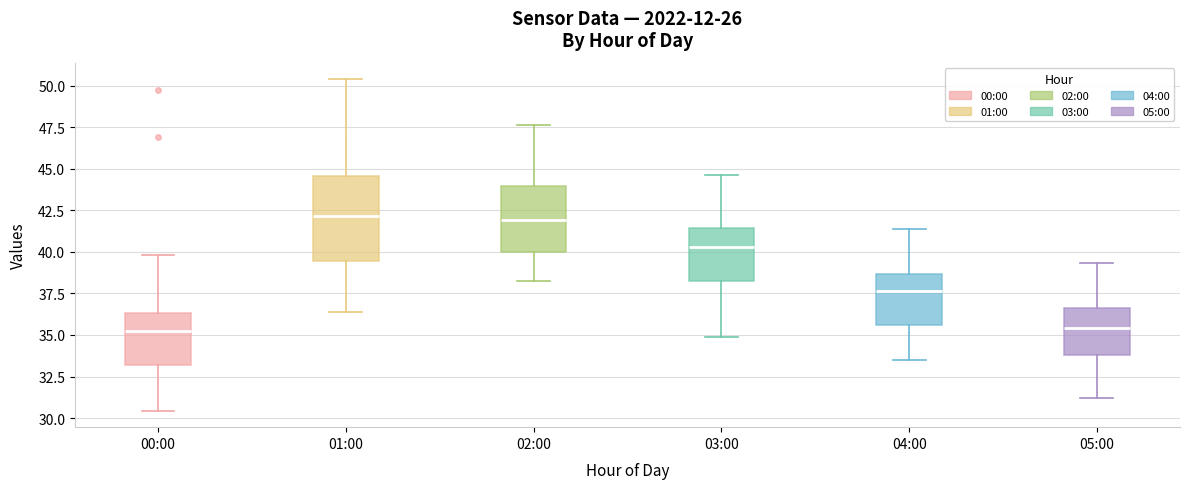

Reading left to right, transcribe this box plot: for each box, give where its median line is, the range the box spans, and where its two whiskers end, as read against the y-axis. The values are not printed on the chart, so give them approximately, as read against the axis.

00:00: median 35.5, box 33.0 to 36.5, whiskers 30.5 to 40.0
01:00: median 42.0, box 39.5 to 44.5, whiskers 36.5 to 50.5
02:00: median 42.0, box 40.0 to 44.0, whiskers 38.5 to 47.5
03:00: median 40.5, box 38.5 to 41.5, whiskers 35.0 to 44.5
04:00: median 37.5, box 35.5 to 38.5, whiskers 33.5 to 41.5
05:00: median 35.5, box 34.0 to 36.5, whiskers 31.0 to 39.5